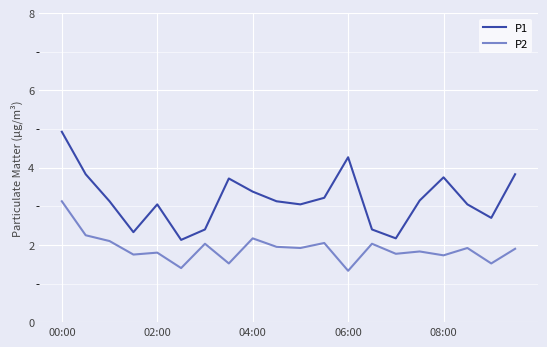

True or false: P1 and P2 intersect in this chart.

False